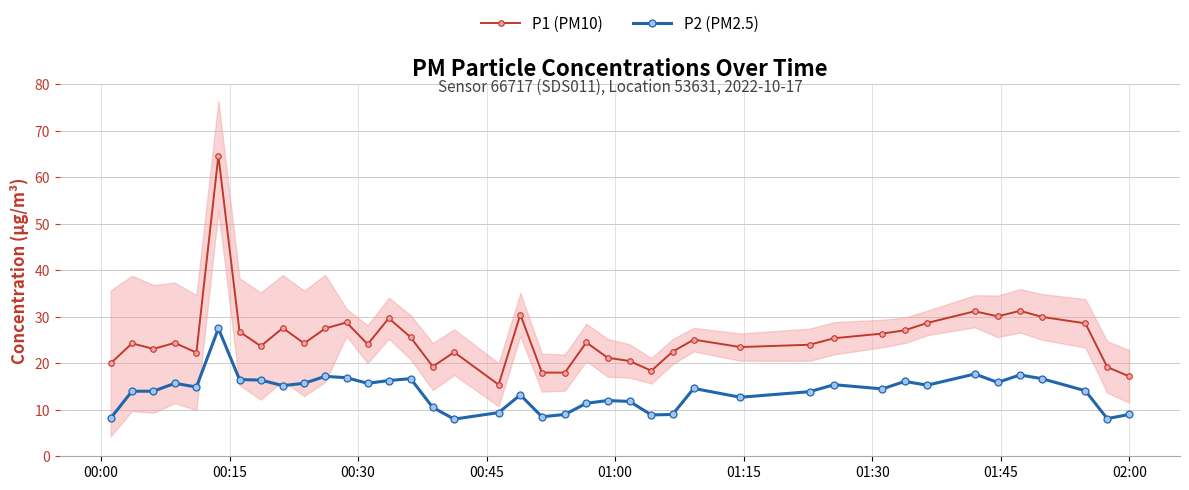

True or false: P2 (PM2.5) and P1 (PM10) cross at least once.

False